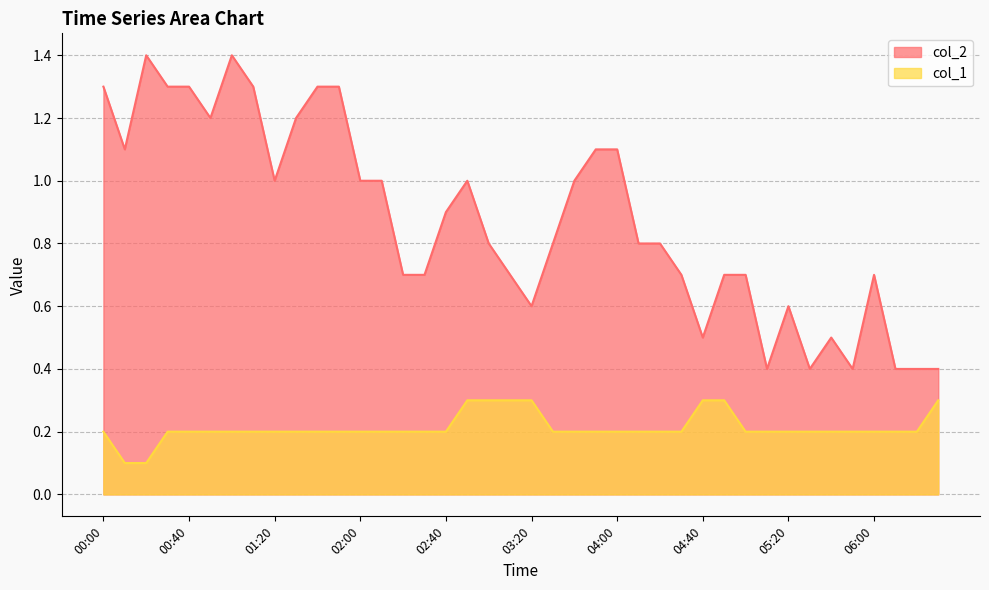

True or false: col_2 has a value of 1.4 at 00:20.

True